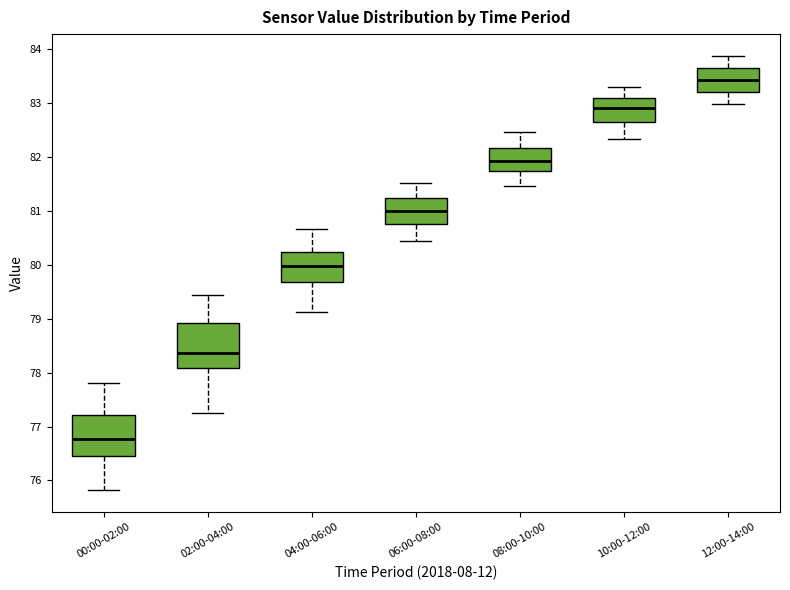

Which box's median line is the highest?

12:00-14:00